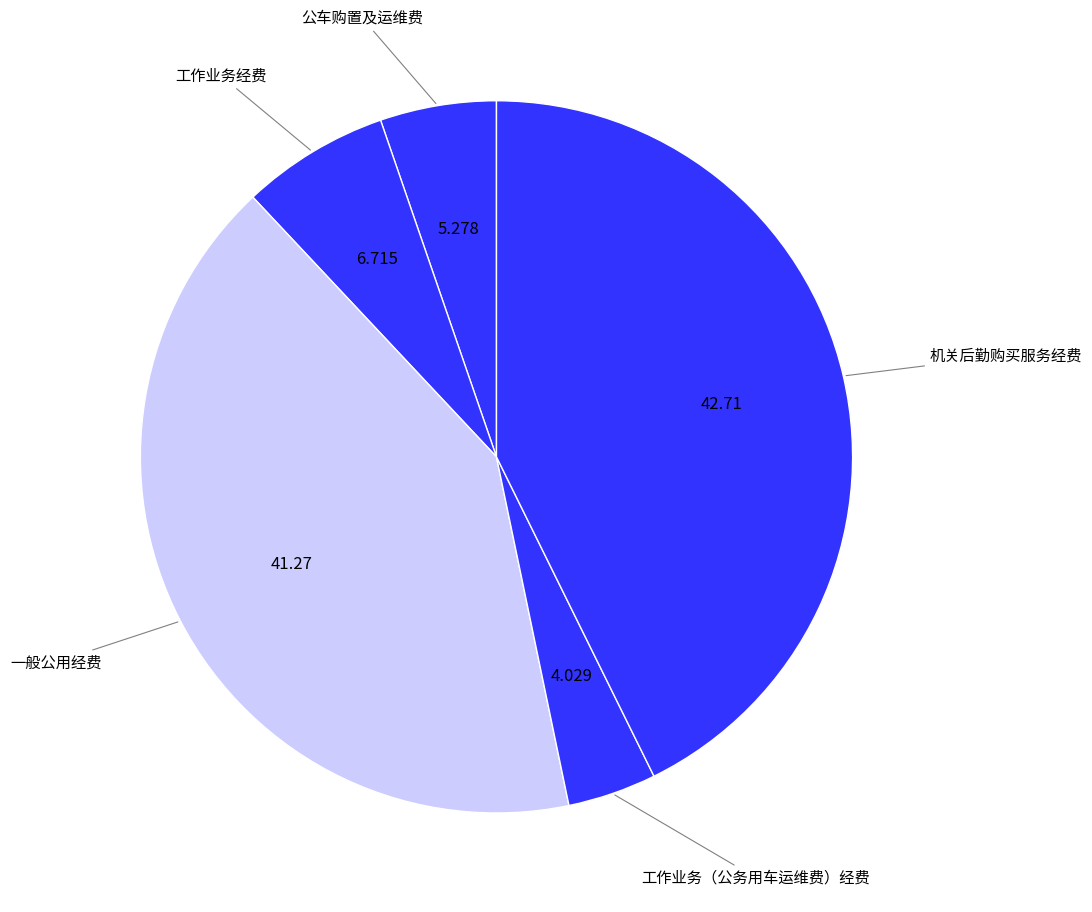

Rank the categories by value from highest to lowest.

机关后勤购买服务经费, 一般公用经费, 工作业务经费, 公车购置及运维费, 工作业务（公务用车运维费）经费